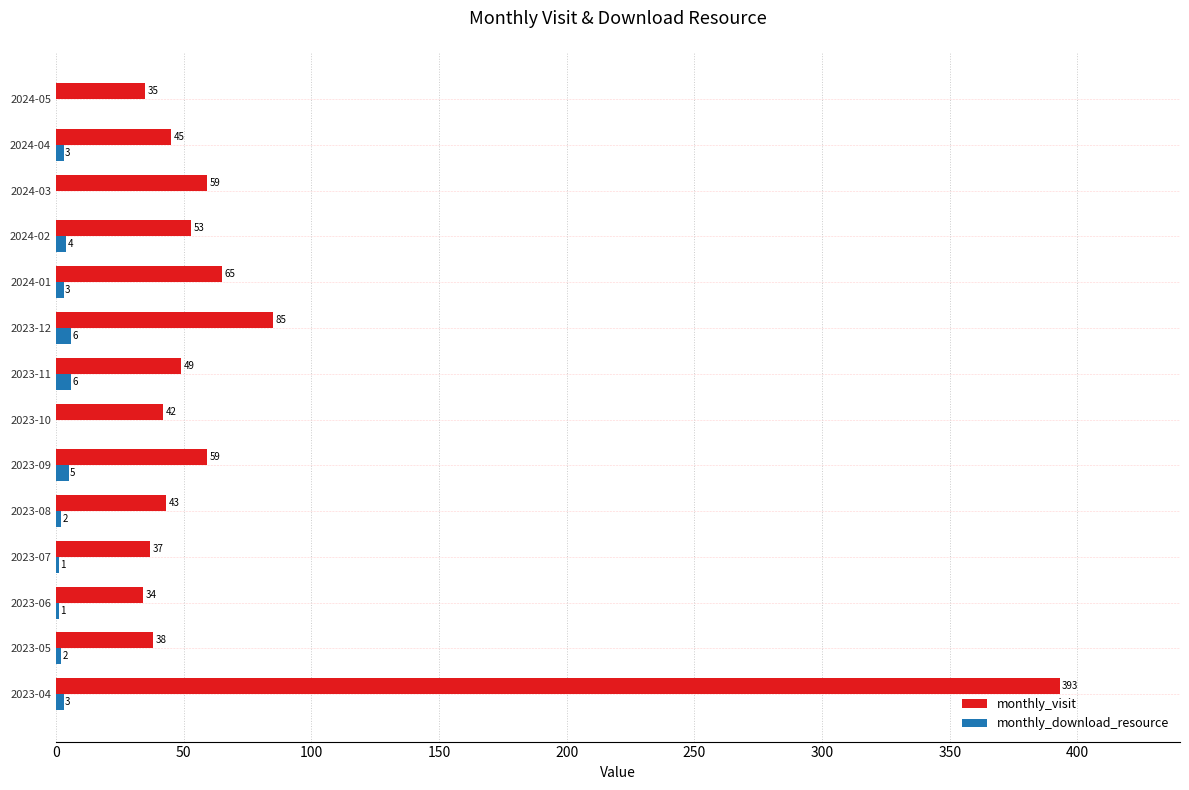

What is the highest value of the monthly_visit series?

393